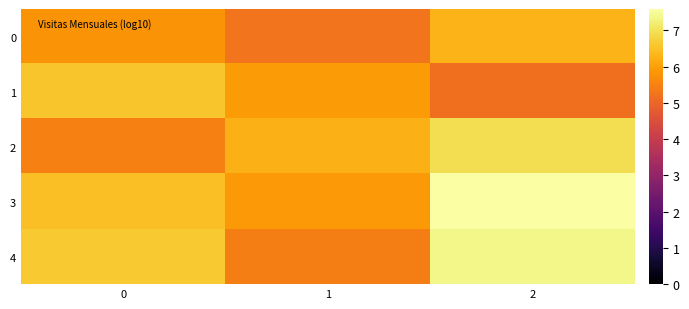

Reading left to right, extract all data points from this chart.

0: 0=5.8	1=5.3	2=6.3
1: 0=6.6	1=5.9	2=5.2
2: 0=5.5	1=6.3	2=7.0
3: 0=6.5	1=5.9	2=7.6
4: 0=6.6	1=5.5	2=7.4